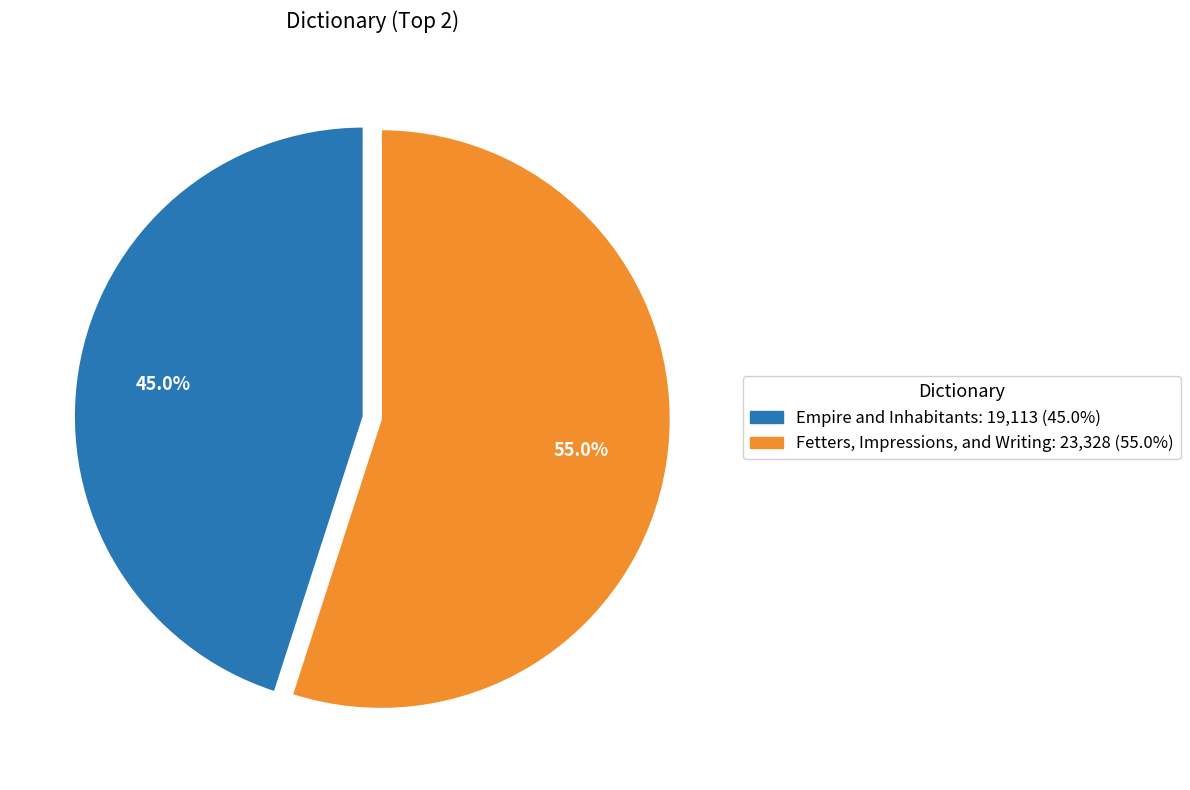

The Fetters, Impressions, and Writing slice represents 47% of the pie. True or false?

False